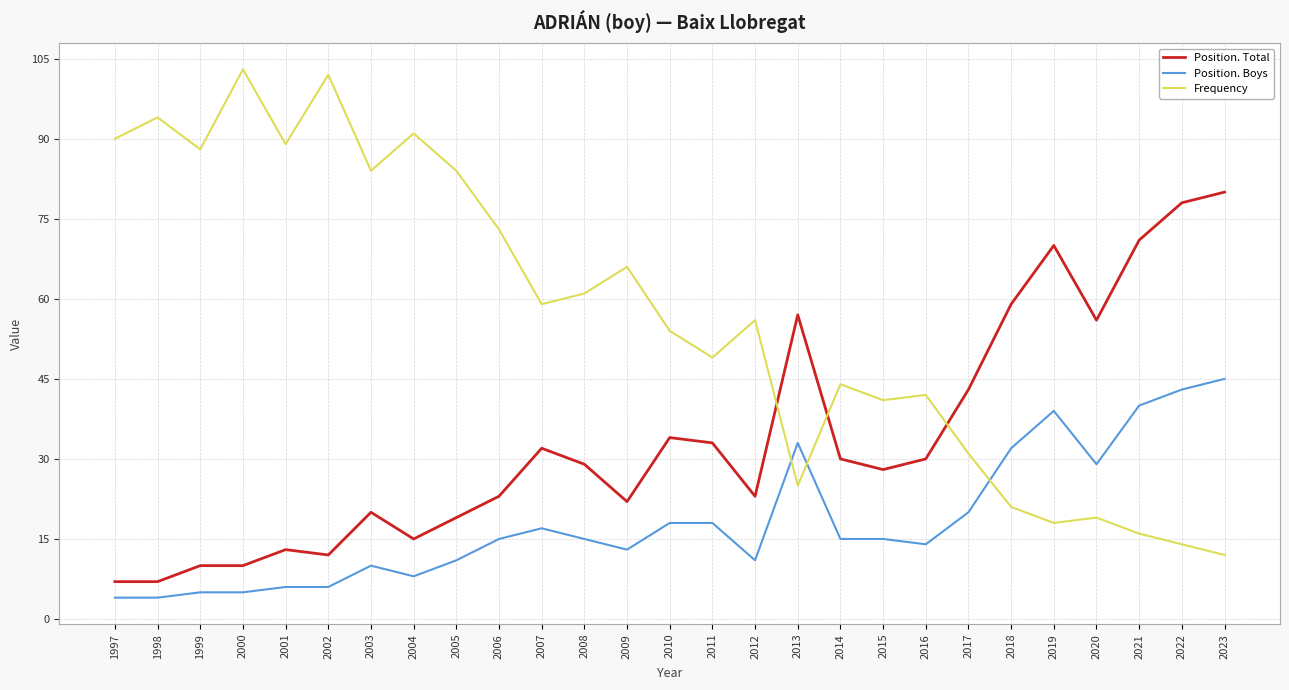

Which series changed the most between 2000 and 2003?

Frequency